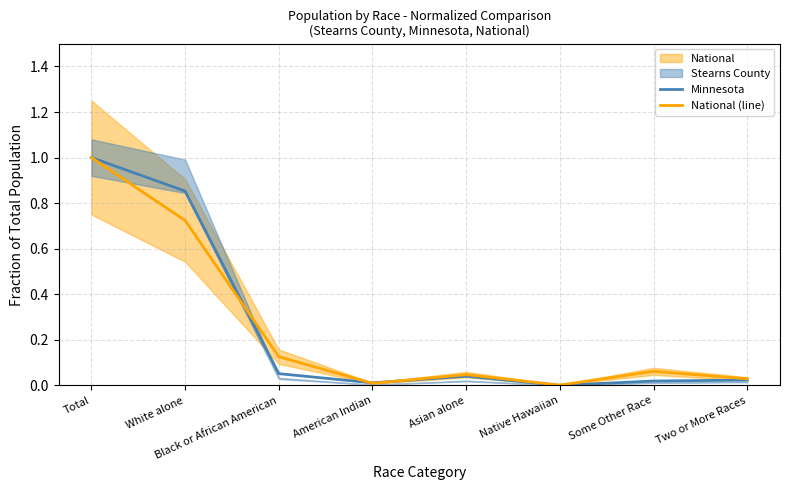

List the labels in order of Minnesota value, smallest first.

Native Hawaiian, American Indian, Some Other Race, Two or More Races, Asian alone, Black or African American, White alone, Total